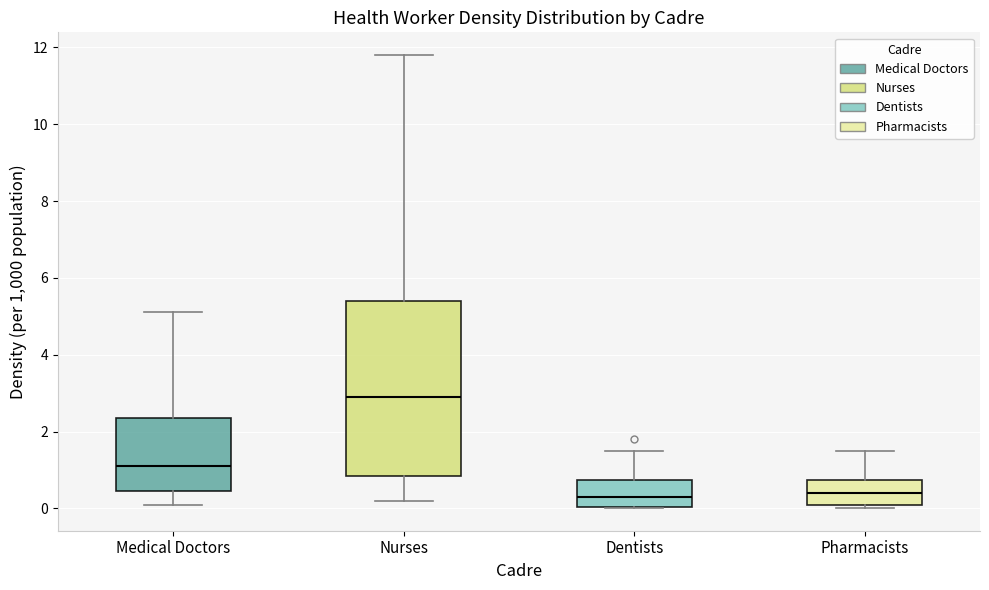

Reading left to right, read every box against the y-axis: the position of its median line, the range the box covers, and the ends of its whiskers. The values are not printed on the chart, so give them approximately, as read against the axis.

Medical Doctors: median 1.2, box 0.4 to 2.4, whiskers 0.2 to 5.2
Nurses: median 3.0, box 0.8 to 5.4, whiskers 0.2 to 11.8
Dentists: median 0.4, box 0.0 to 0.8, whiskers 0.0 to 1.6
Pharmacists: median 0.4, box 0.2 to 0.8, whiskers 0.0 to 1.6